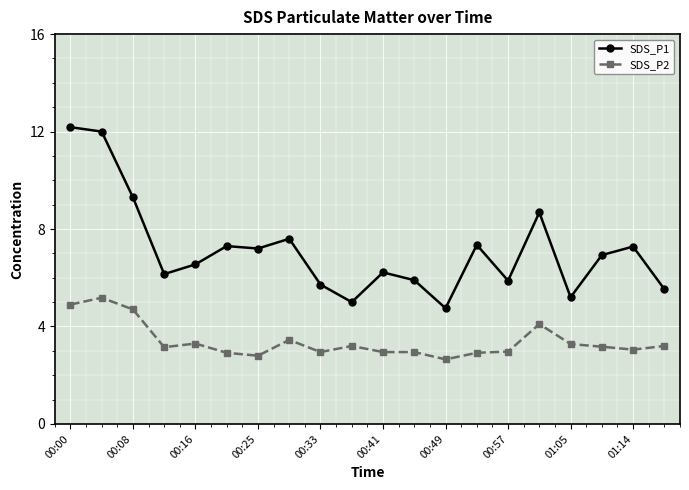

Which series has the largest total across all categories?

SDS_P1